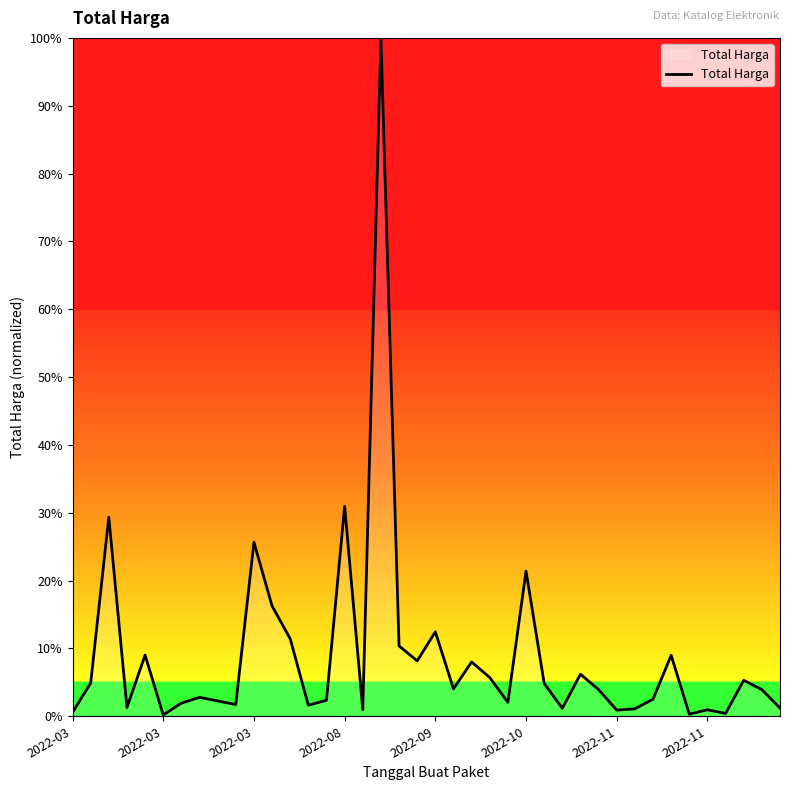

What is the difference between the maximum and minimum values?

99.8